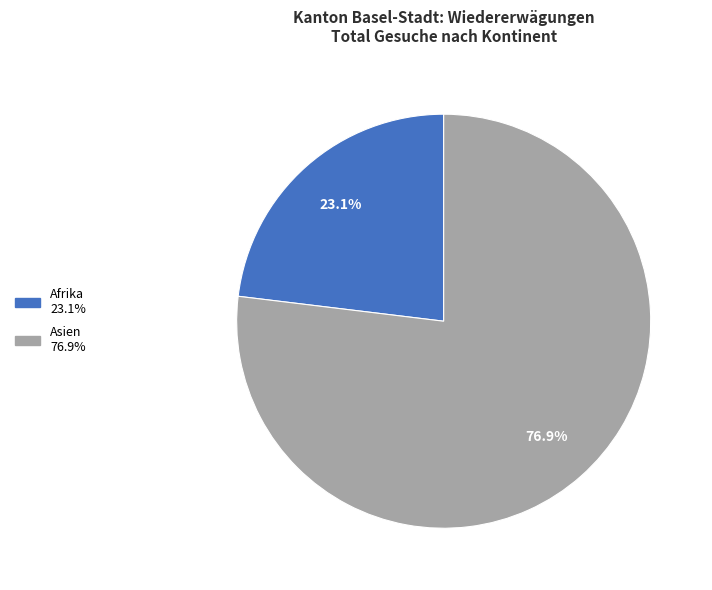

How many segments does this pie chart have?

2